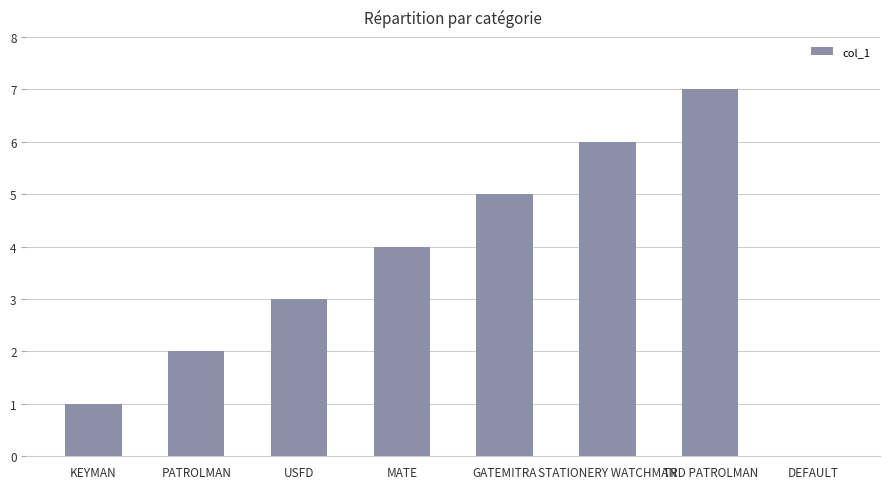

At which label is the value closest to 3?

USFD